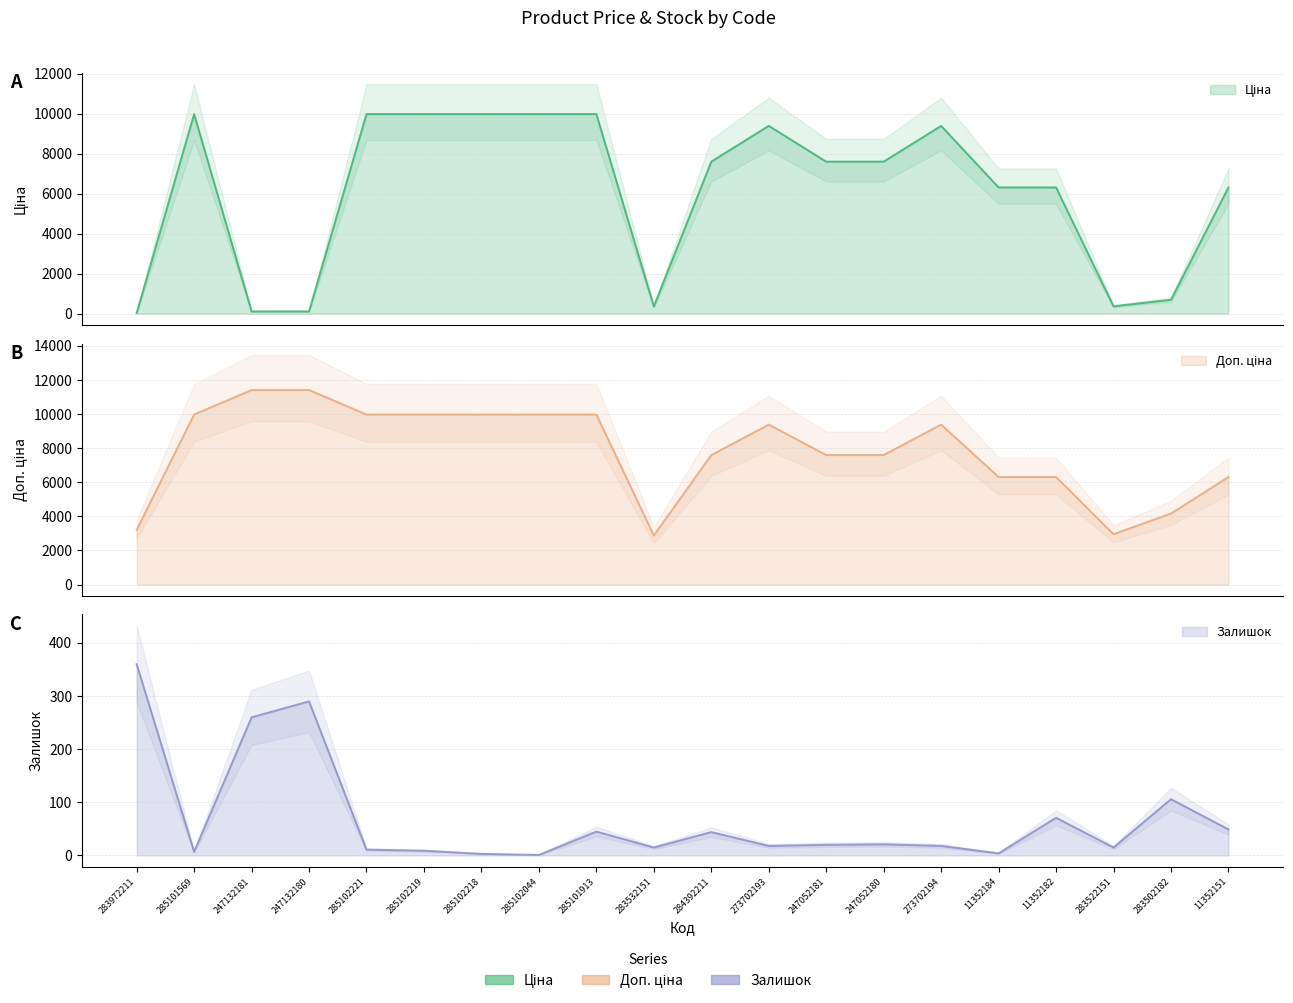

How many interior local valleys does the Доп. ціна series have?

2